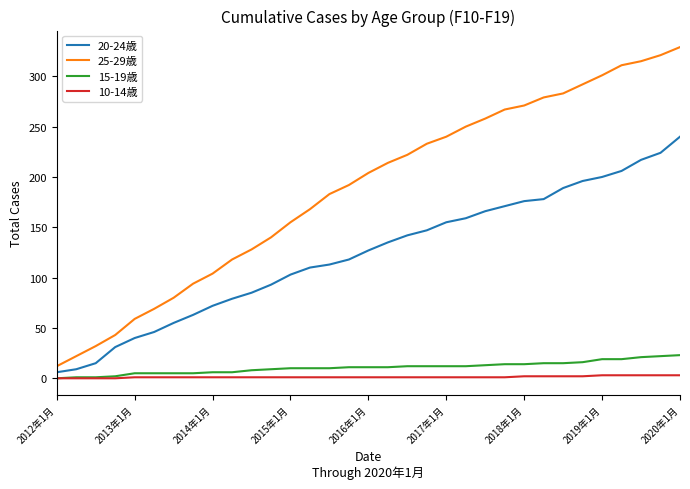

What is the greatest value displayed?

329